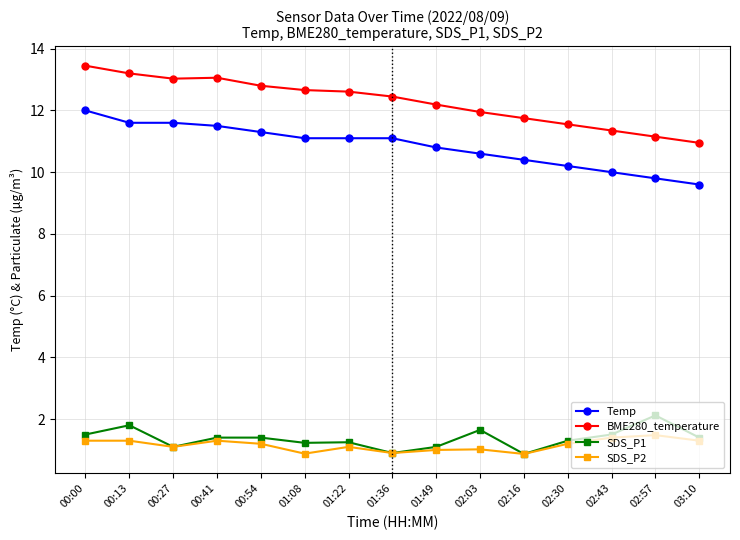

What value does the SDS_P1 series have at 02:57?

2.1